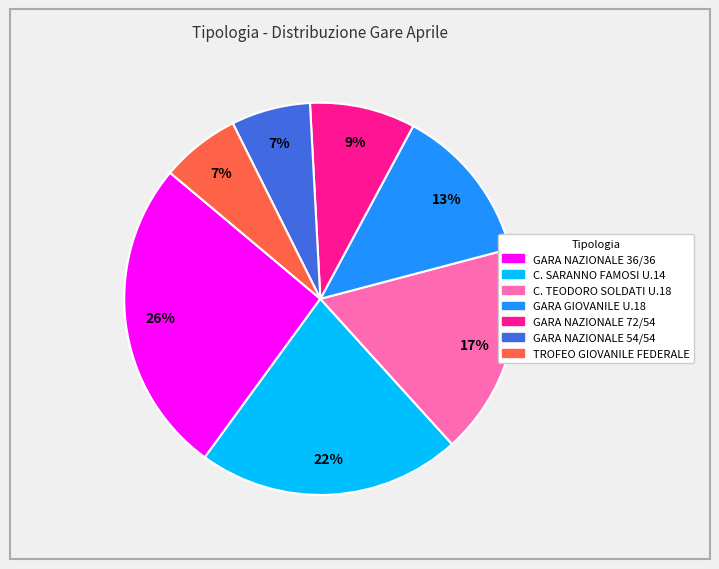

What percentage is the C. SARANNO FAMOSI U.14 slice, to the nearest percent?

22%